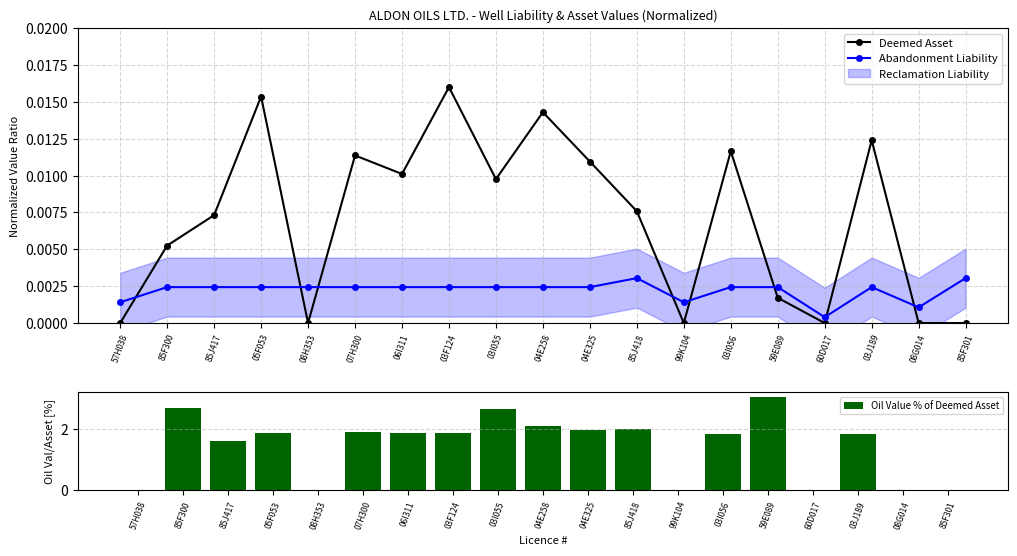

The Abandonment Liability series shows 0.0 at 57H038. True or false?

False